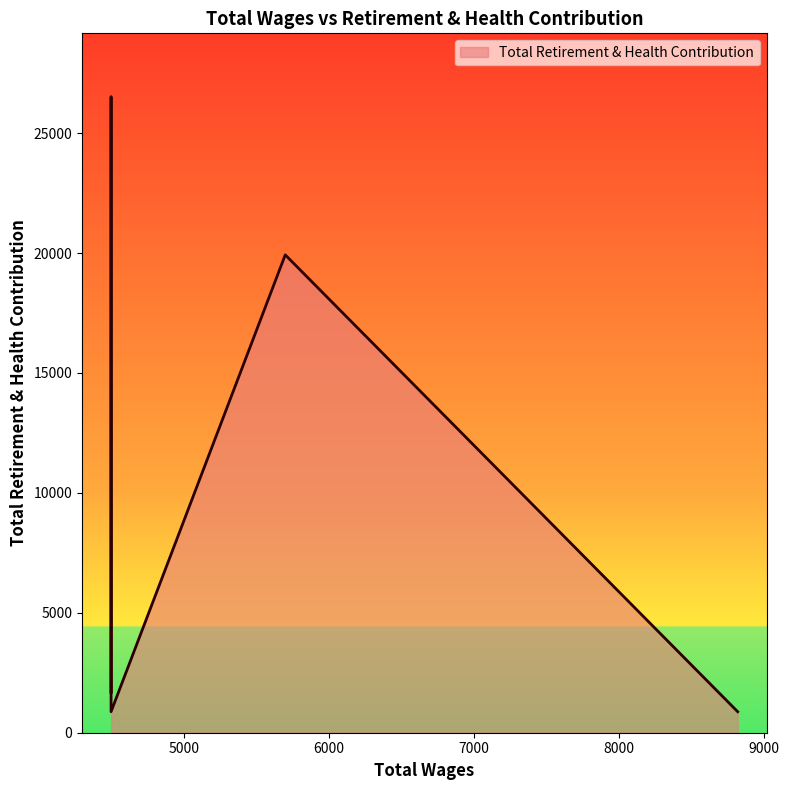

What is the value of the 3rd point from the left?

26512